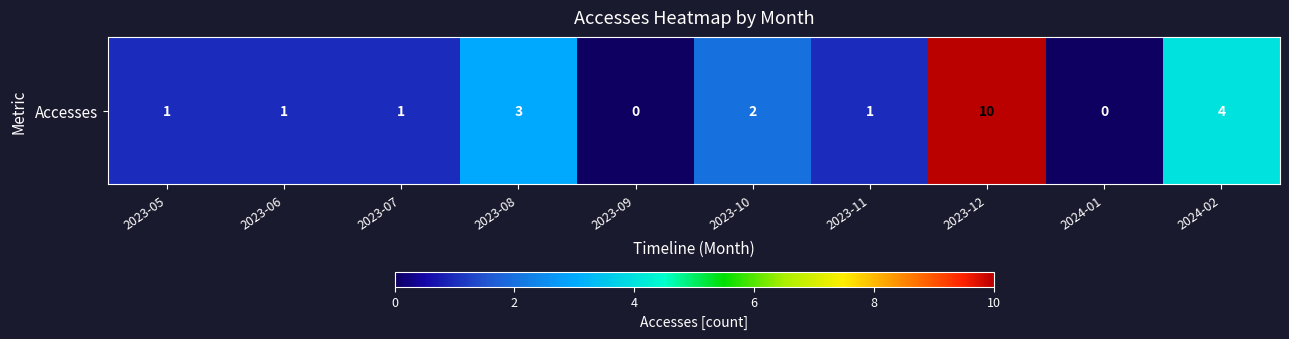

True or false: the data shows 1 at 2023-06.

True